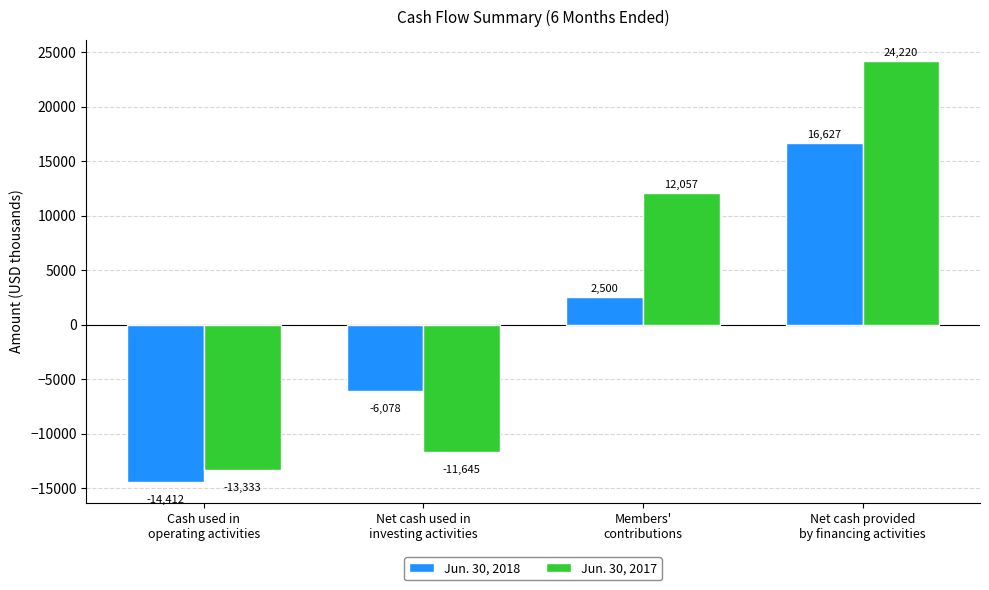

Which series has the largest range (max minus min)?

Jun. 30, 2017